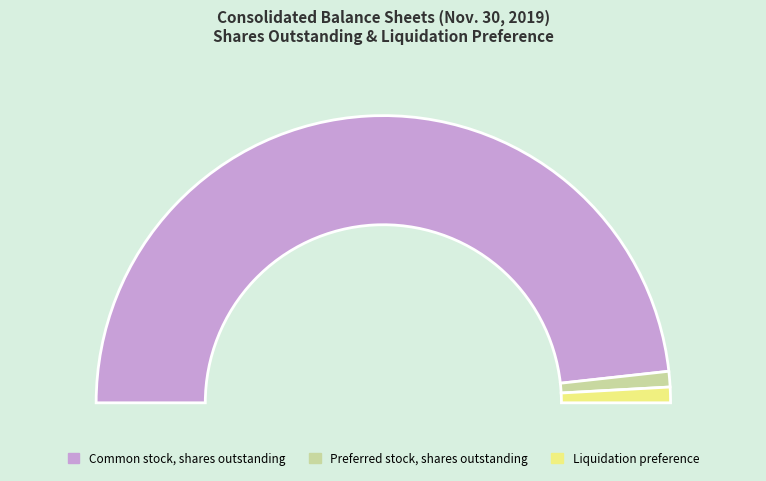

To the nearest percent, what percentage of the pie is Common stock, shares outstanding?

96%